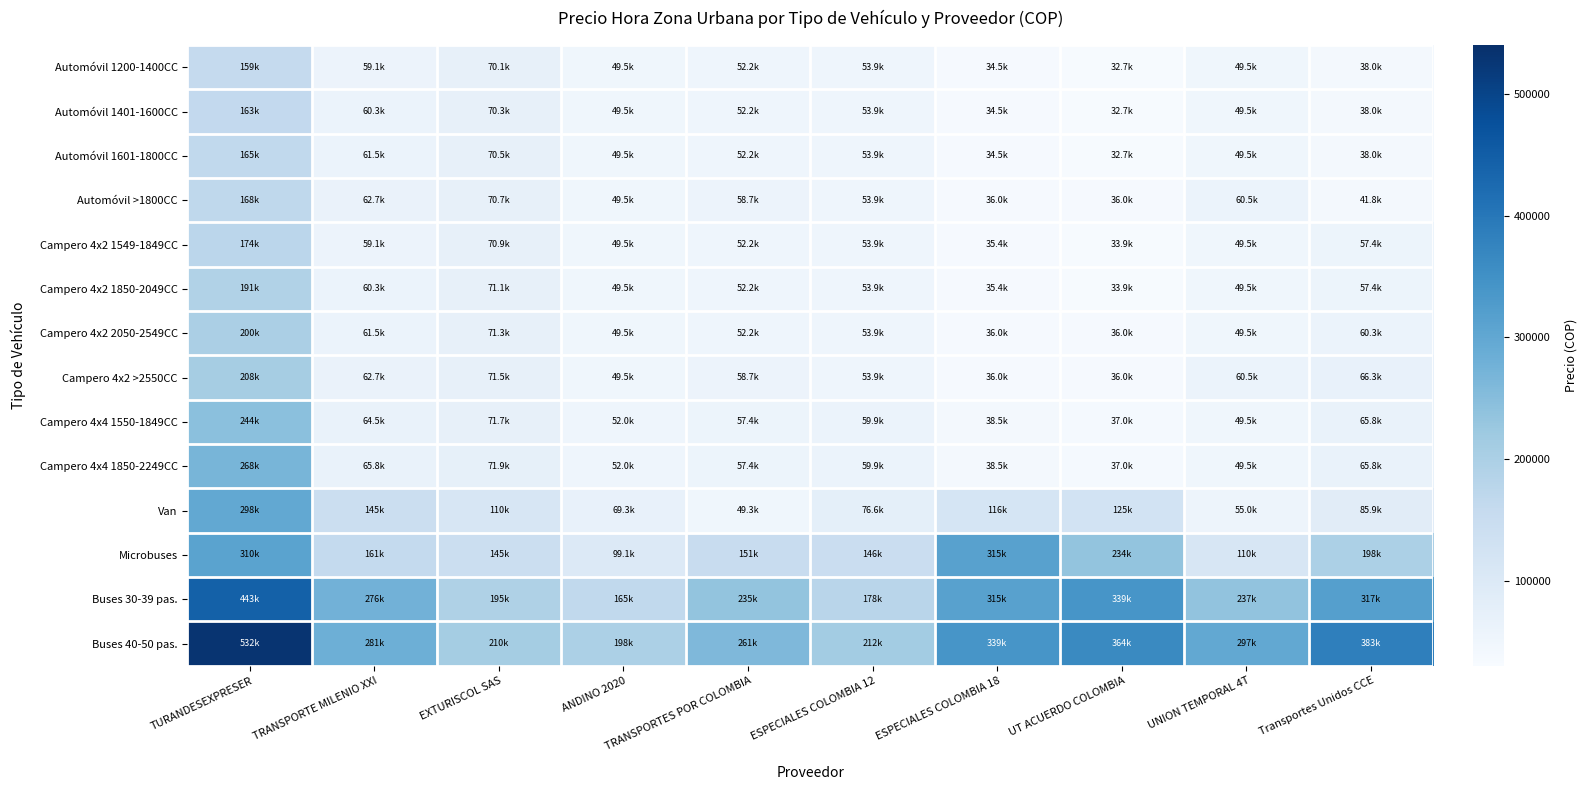

Which has a higher value, UNION TEMPORAL 4T or ANDINO 2020?

UNION TEMPORAL 4T